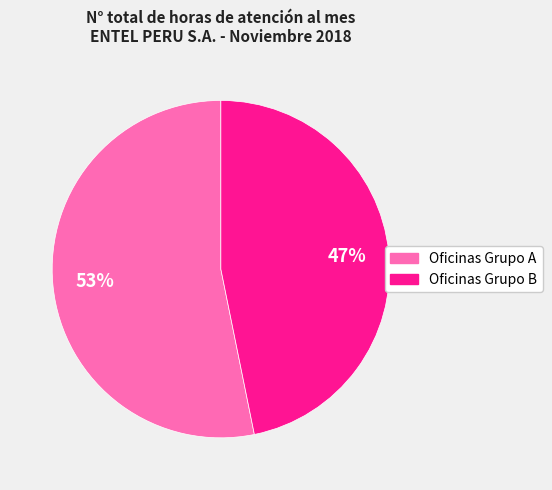

To the nearest percent, what is the difference between the largest and smallest slice percentages?

6%